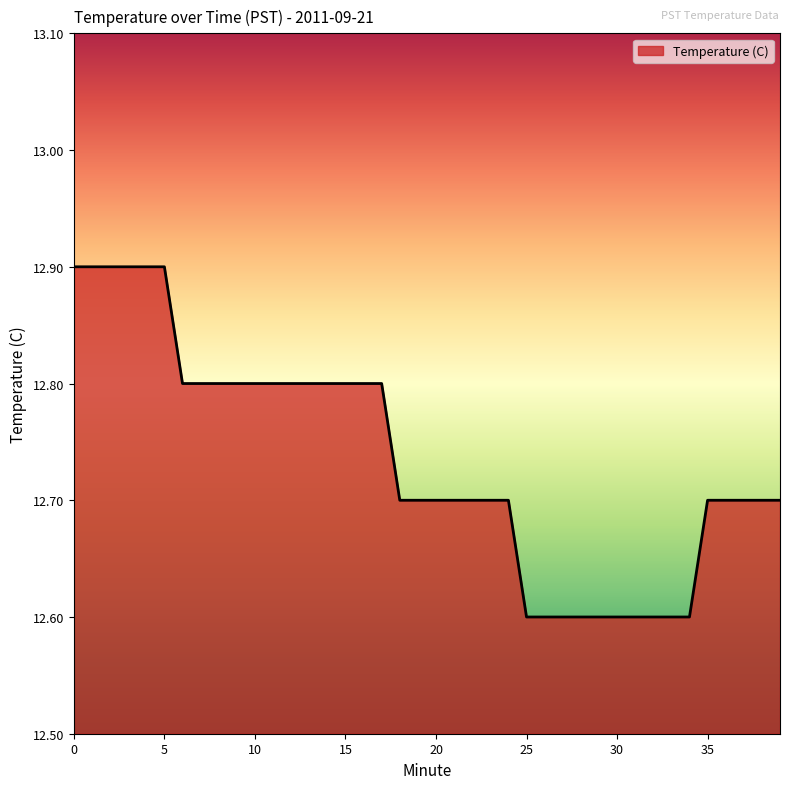

What is the smallest value displayed?

12.6